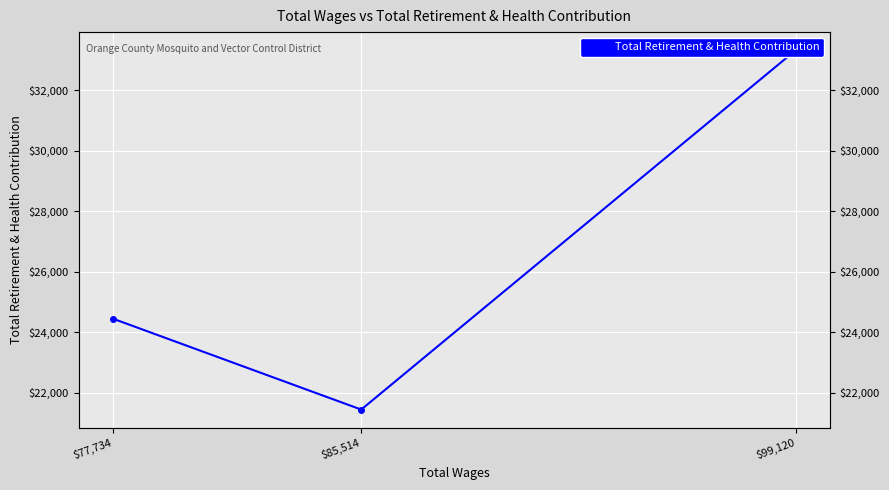

Is it true that the value at $99,120 is 33321?

True